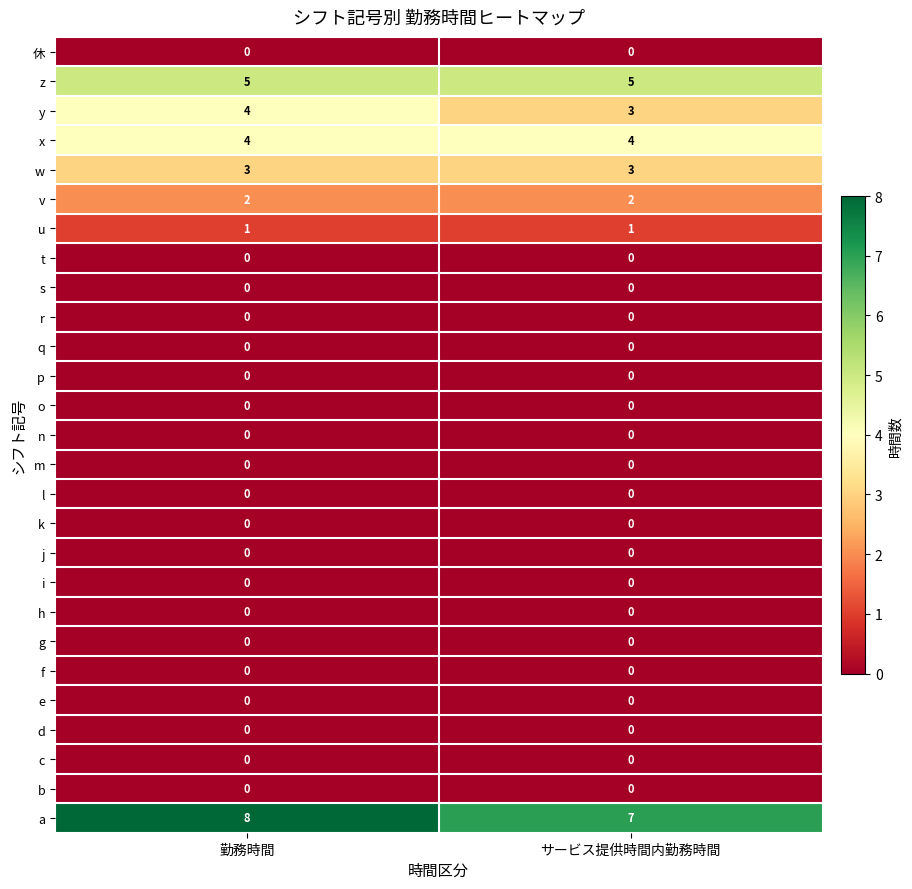

At which category does the chart reach its peak across all series?

勤務時間